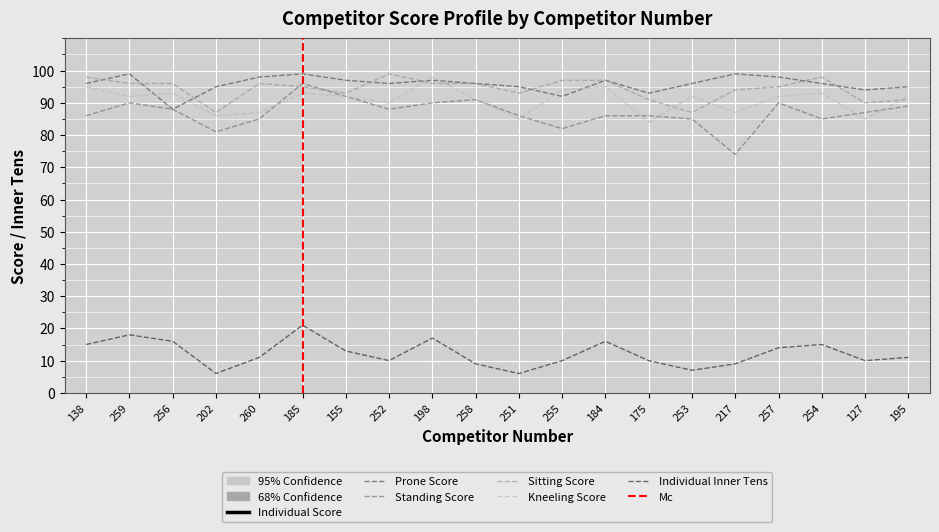

List the labels in order of Sitting Score value, largest first.

252, 138, 254, 255, 184, 259, 256, 260, 198, 258, 185, 257, 217, 155, 251, 175, 195, 127, 202, 253